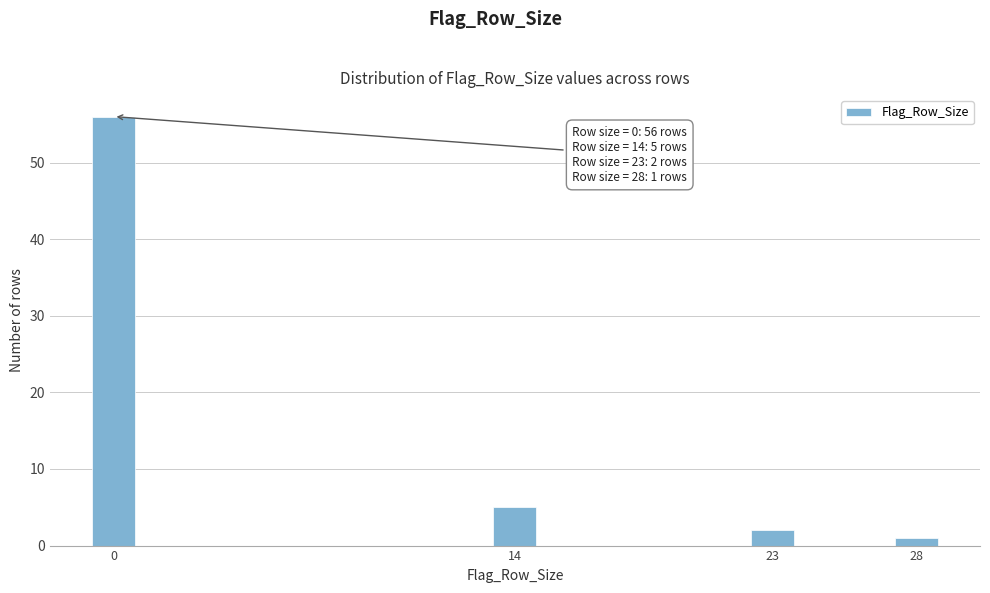

Reading left to right, transcribe all the data shown in this chart.

56	5	2	1